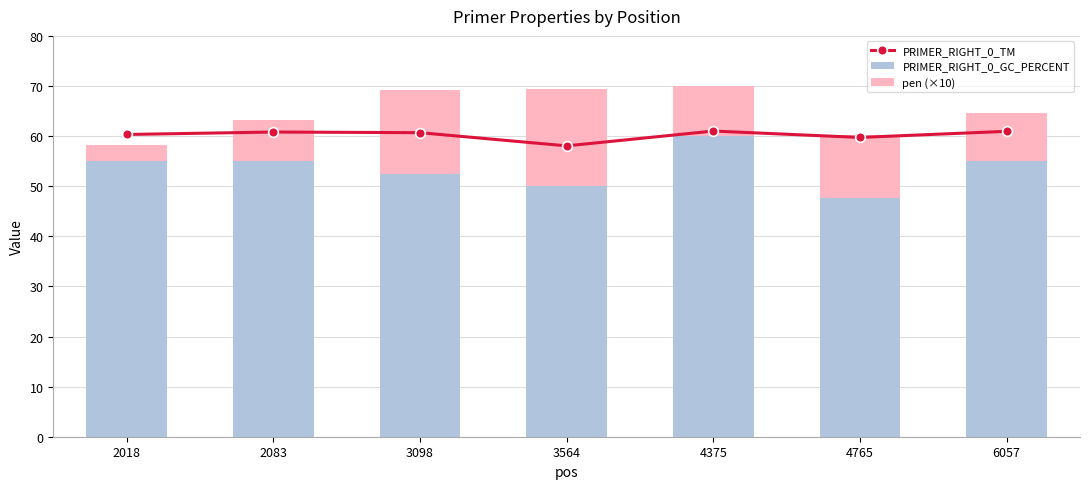

At how many categories does at least one series exceed 25?

7